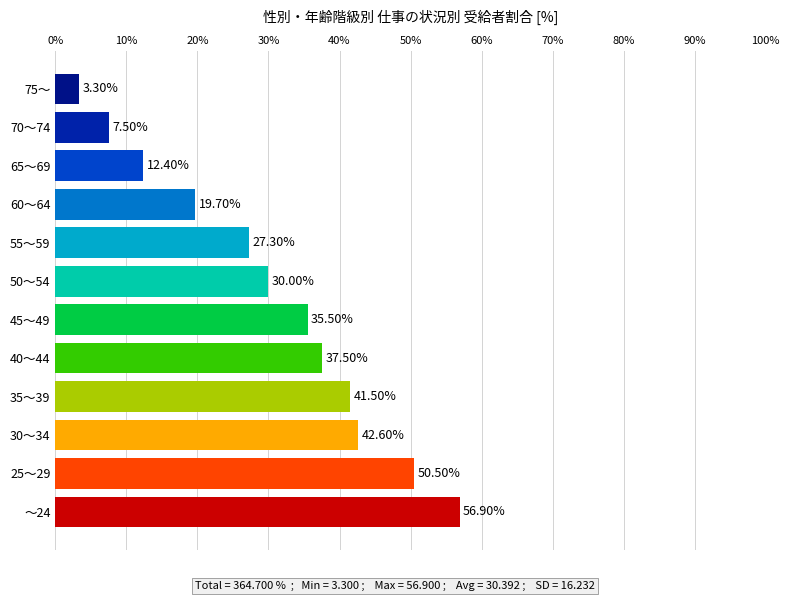

Approximately how many times larger is the value at 55～59 compared to ～24?

0.5